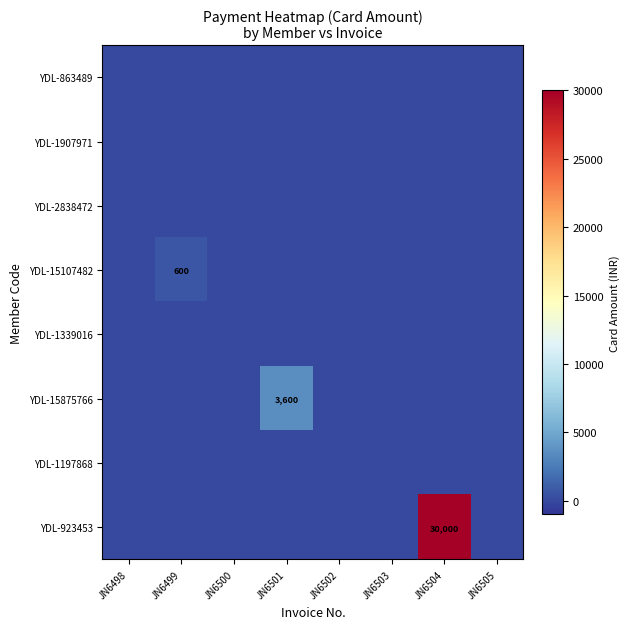

List the labels in order of YDL-923453 value, smallest first.

JN6498, JN6499, JN6500, JN6501, JN6502, JN6503, JN6505, JN6504